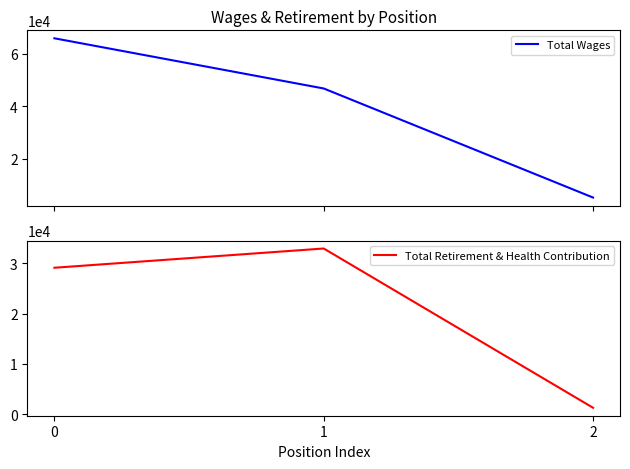

Rank the series at 1 from highest to lowest value.

Total Wages, Total Retirement & Health Contribution